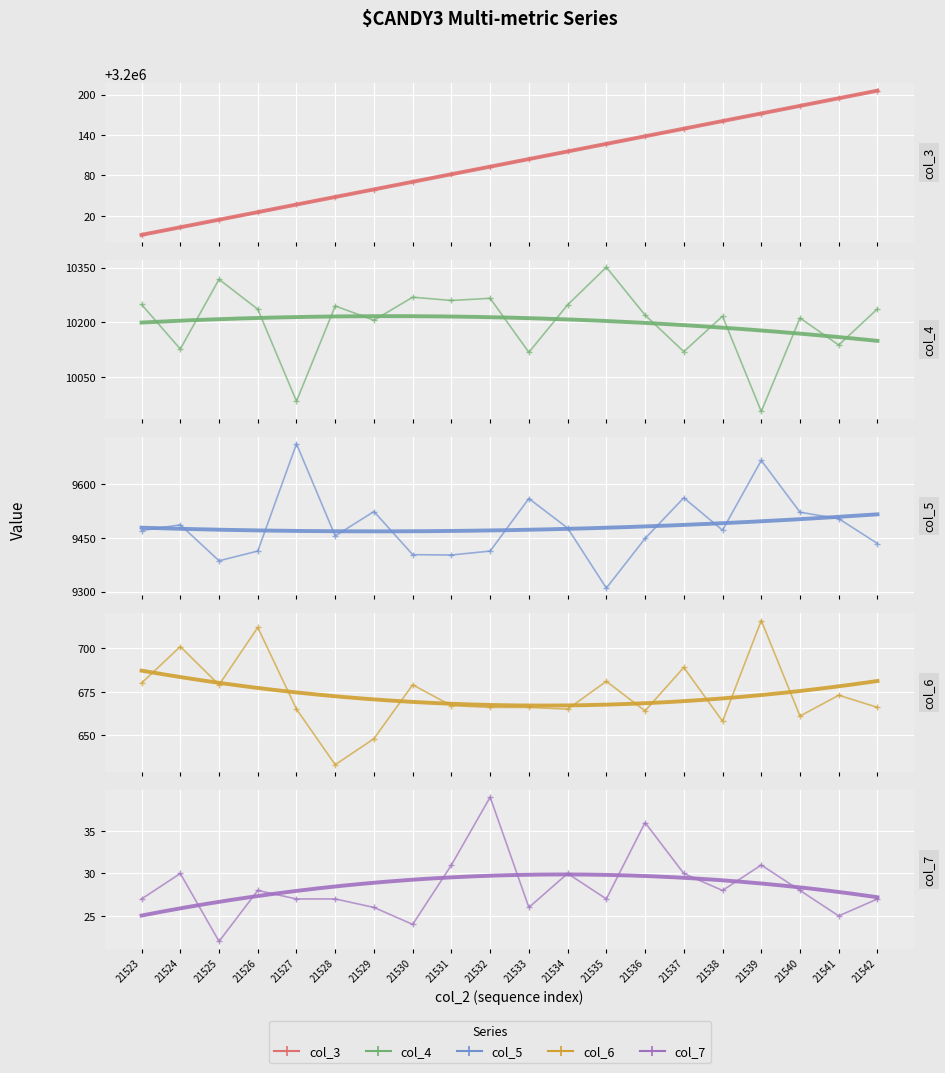

Reading left to right, what are all the values shown in this chart?

col_3: 21523=3199992	21524=3200003	21525=3200014	21526=3200025	21527=3200037	21528=3200048	21529=3200059	21530=3200071	21531=3200082	21532=3200093	21533=3200104	21534=3200116	21535=3200127	21536=3200138	21537=3200149	21538=3200161	21539=3200172	21540=3200183	21541=3200195	21542=3200206
col_4: 21523=10249	21524=10127	21525=10318	21526=10236	21527=9984	21528=10245	21529=10206	21530=10269	21531=10260	21532=10266	21533=10118	21534=10248	21535=10351	21536=10220	21537=10120	21538=10217	21539=9956	21540=10212	21541=10138	21542=10237
col_5: 21523=9470	21524=9486	21525=9386	21526=9413	21527=9711	21528=9455	21529=9523	21530=9403	21531=9402	21532=9413	21533=9559	21534=9477	21535=9310	21536=9448	21537=9561	21538=9471	21539=9665	21540=9521	21541=9503	21542=9434
col_6: 21523=680	21524=701	21525=679	21526=712	21527=665	21528=633	21529=648	21530=679	21531=667	21532=666	21533=666	21534=665	21535=681	21536=664	21537=689	21538=658	21539=716	21540=661	21541=673	21542=666
col_7: 21523=27	21524=30	21525=22	21526=28	21527=27	21528=27	21529=26	21530=24	21531=31	21532=39	21533=26	21534=30	21535=27	21536=36	21537=30	21538=28	21539=31	21540=28	21541=25	21542=27